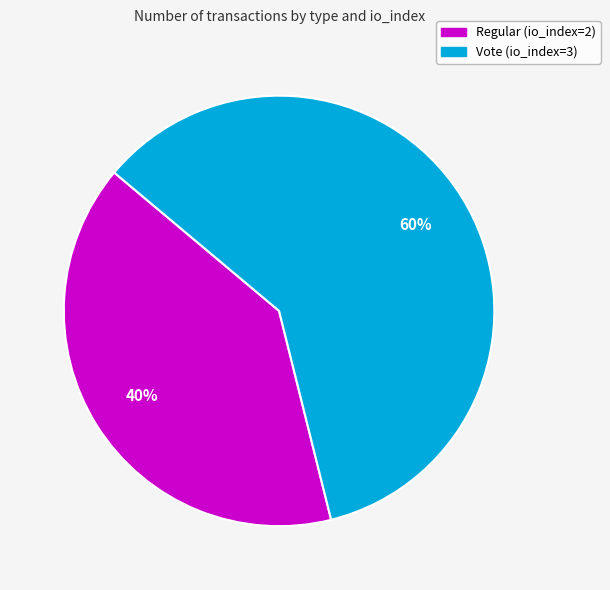

Combined, do Vote (io_index=3) and Regular (io_index=2) account for over 50%?

Yes